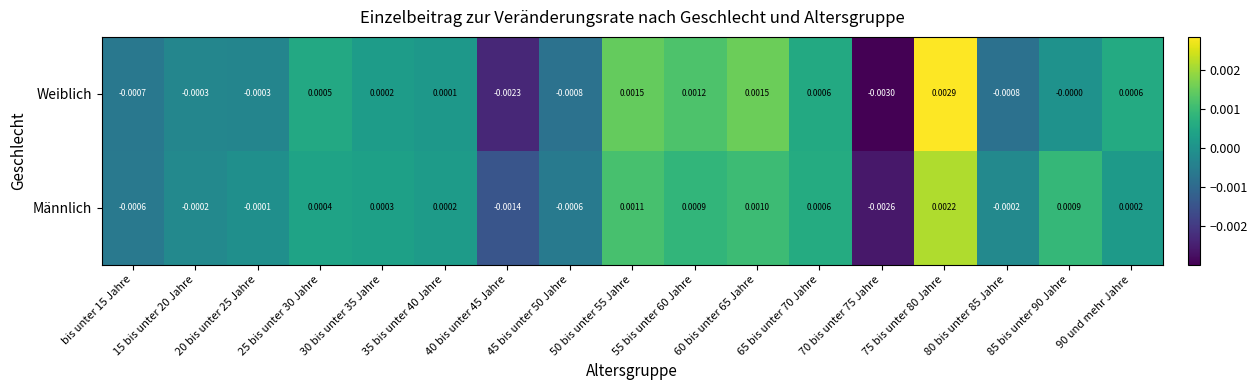

Which category has the lowest value across all series?

70 bis unter 75 Jahre